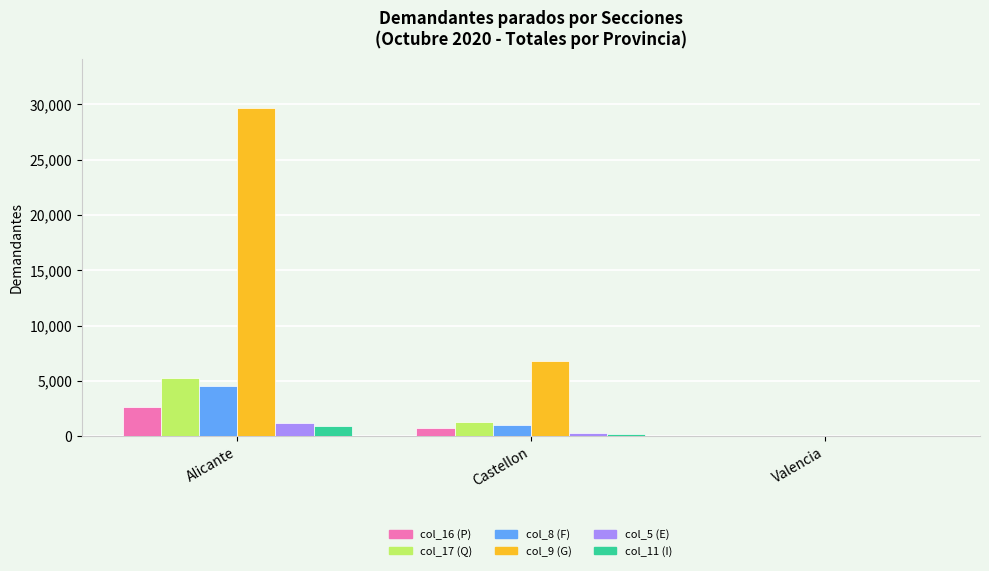

Is it true that col_17 (Q) equals 1243 at Castellon?

True